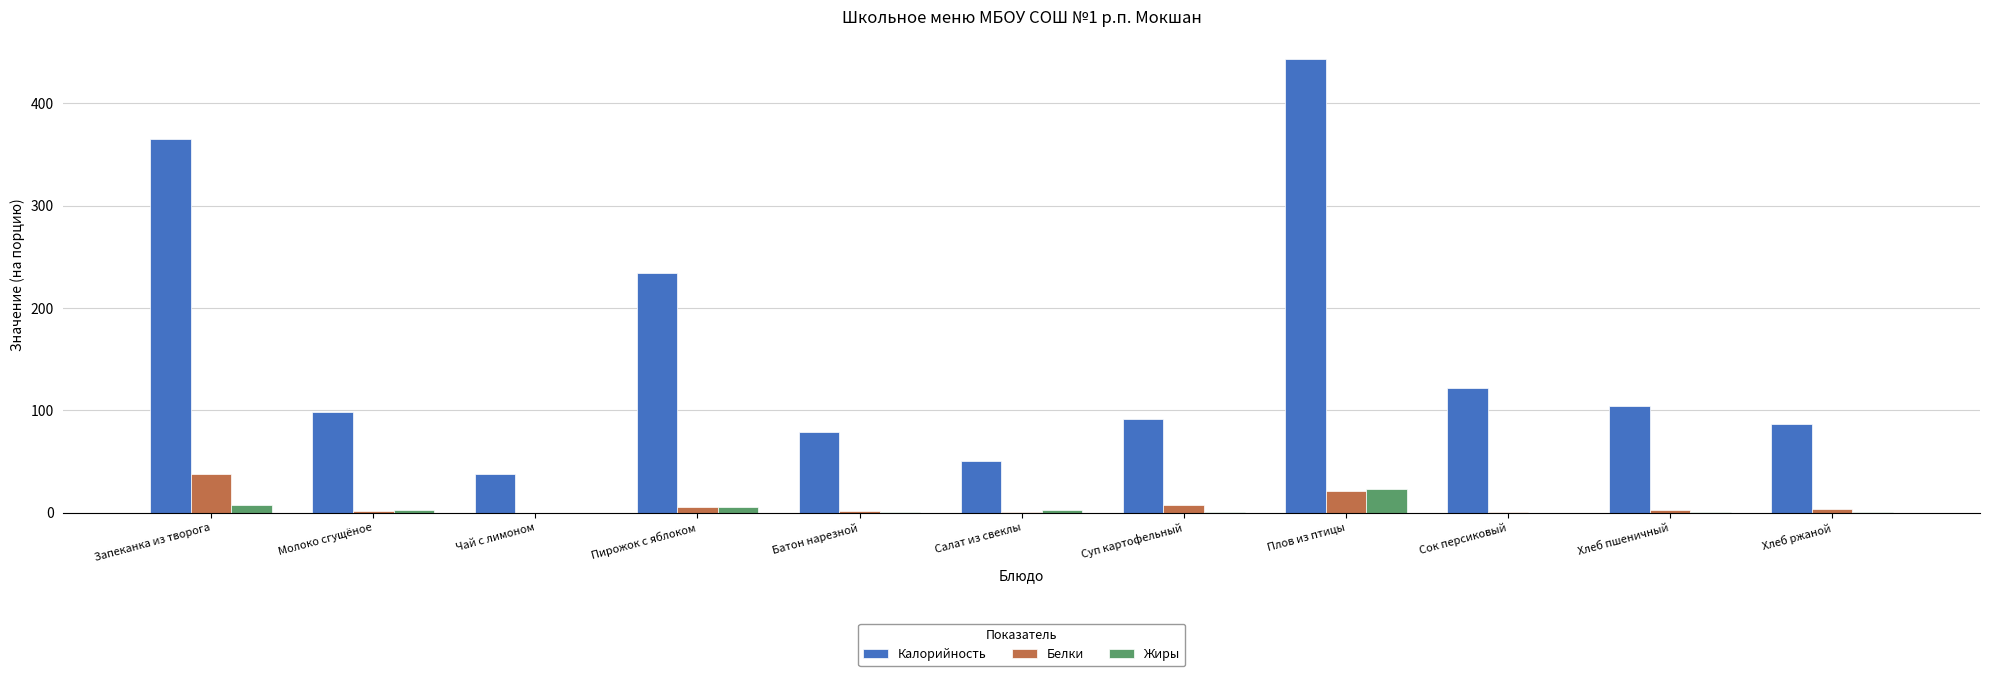

At which label does Калорийность first exceed 98?

Запеканка из творога